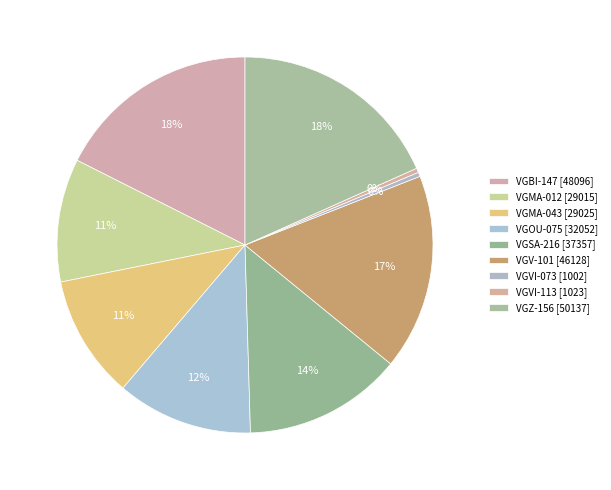

Is there a majority slice in this chart?

No